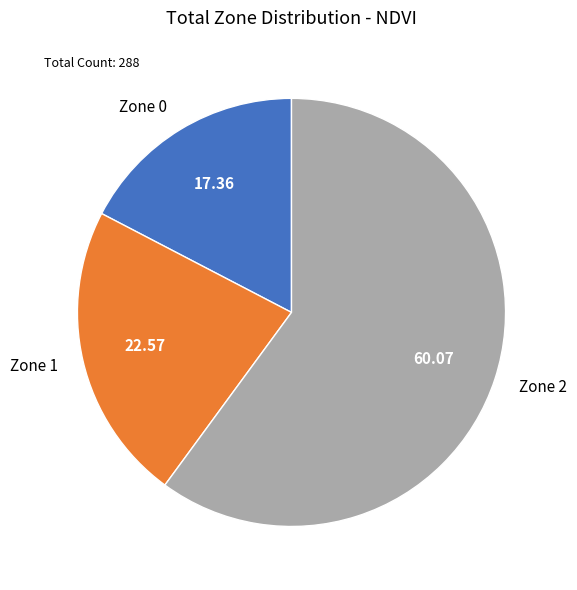

Is there any slice that represents more than half of the pie?

Yes